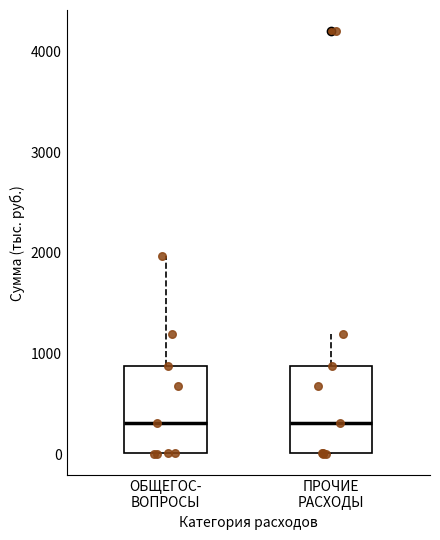

Reading left to right, read every box against the y-axis: the position of its median line, the range the box covers, and the ends of its whiskers. The values are not printed on the chart, so give them approximately, as read against the axis.

ОБЩЕГОС- ВОПРОСЫ: median 300, box 0 to 900, whiskers 0 to 2000
ПРОЧИЕ РАСХОДЫ: median 300, box 0 to 900, whiskers 0 to 1200